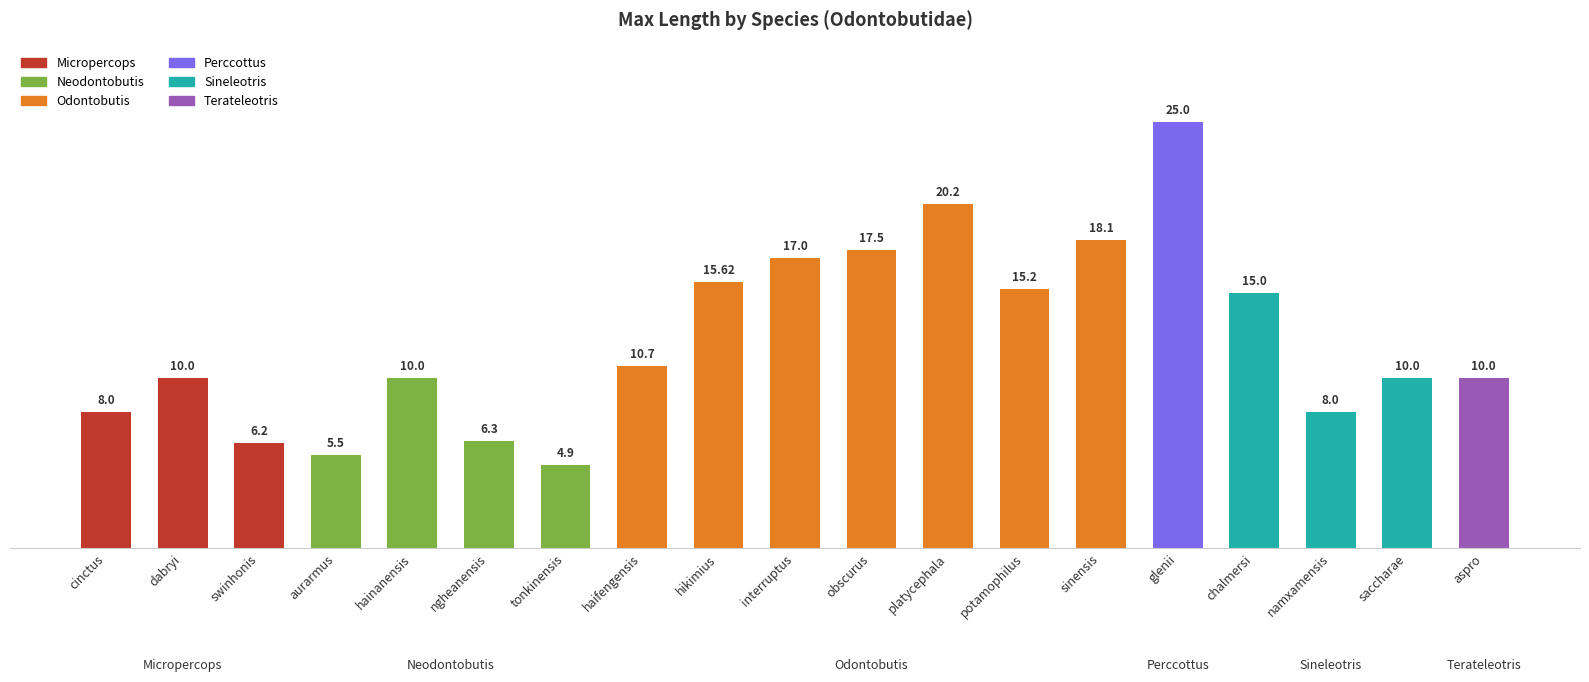

At which label is the value closest to 14?

chalmersi